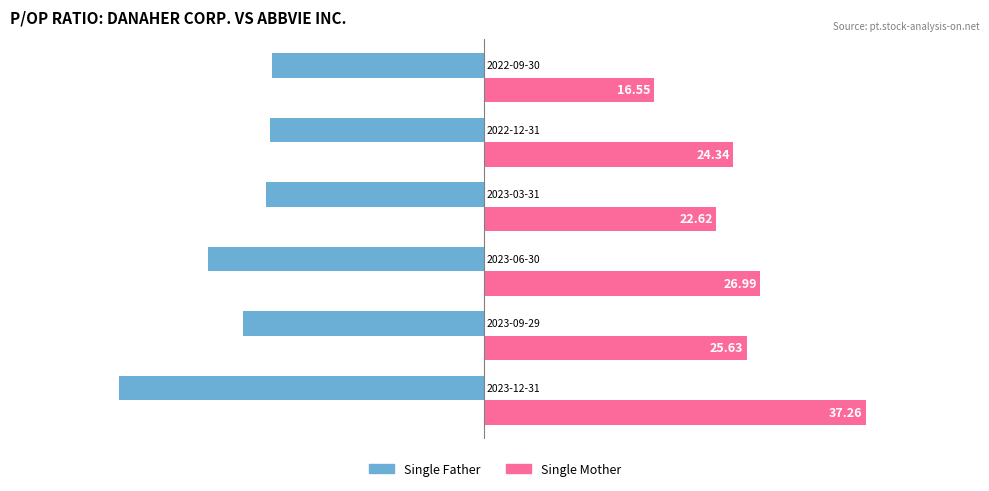

What is the difference between the second highest and minimum values in the Single Mother series?

10.4